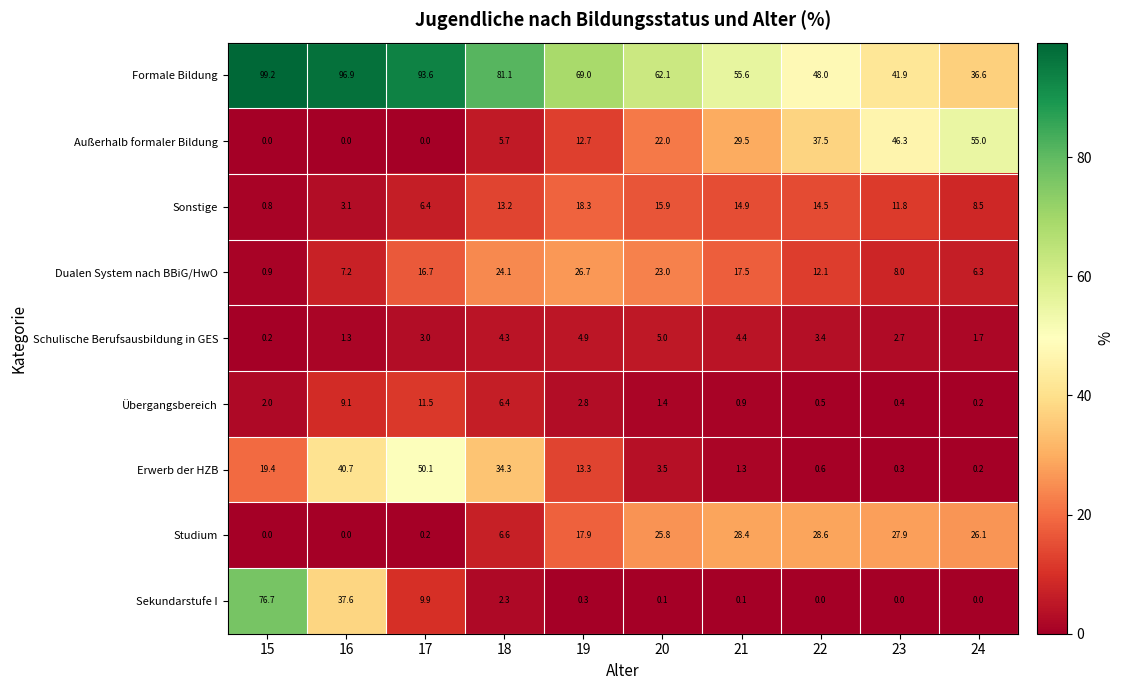

Between 19 and 24, which series saw the biggest shift?

Außerhalb formaler Bildung